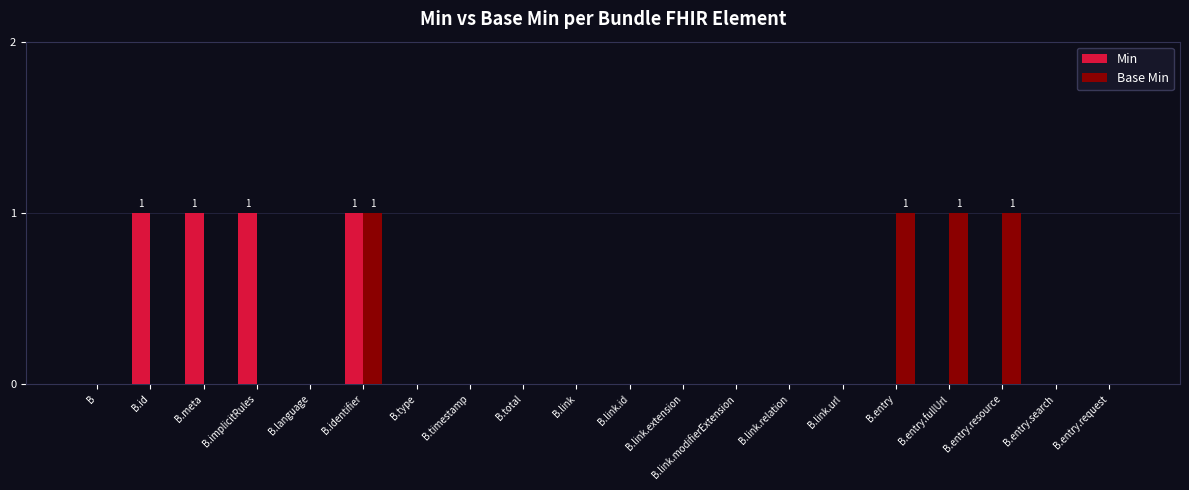

True or false: Base Min has a value of -1 at B.type.

False